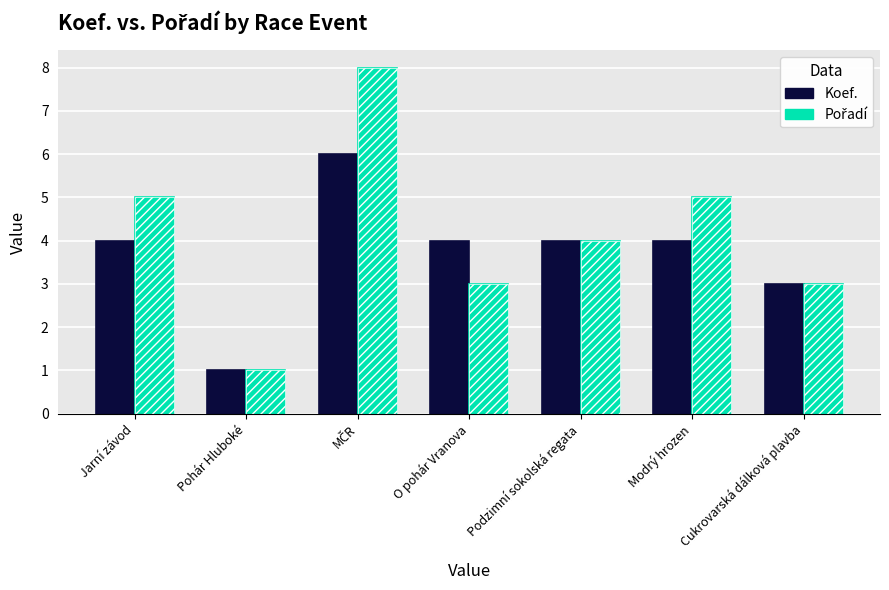

At which category is the sum across all series the highest?

MČR